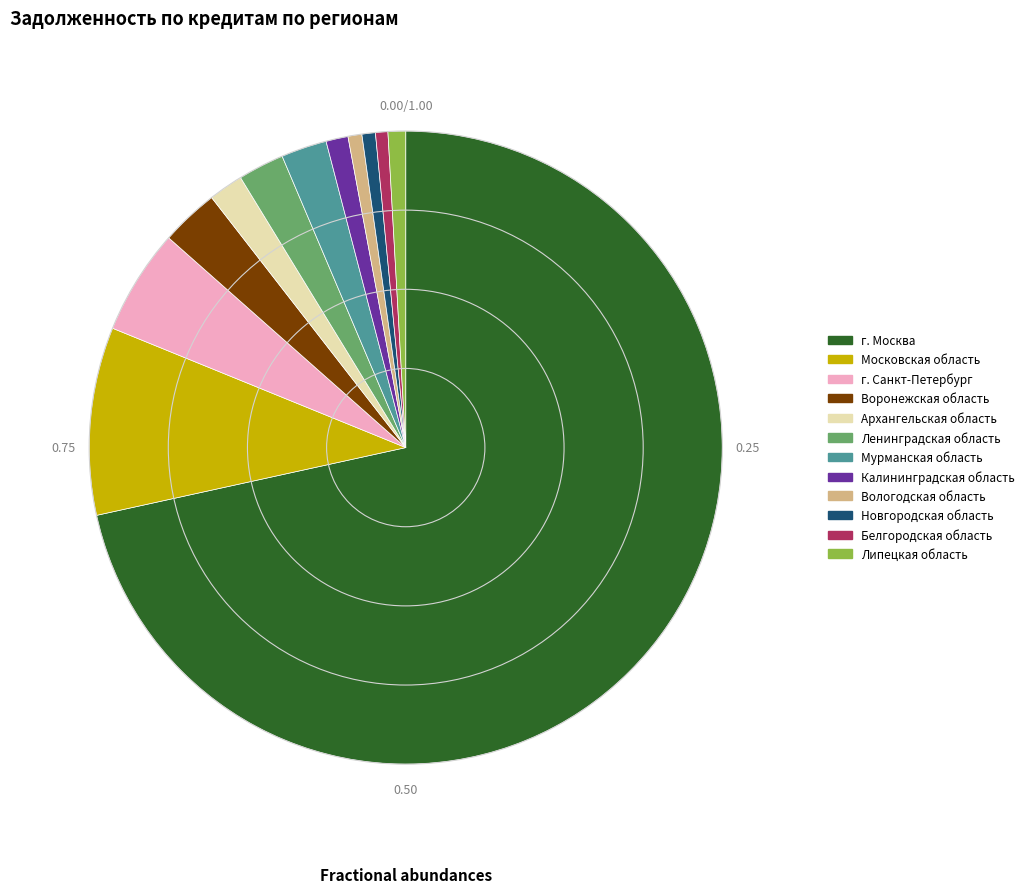

How many slices are in this pie chart?

12